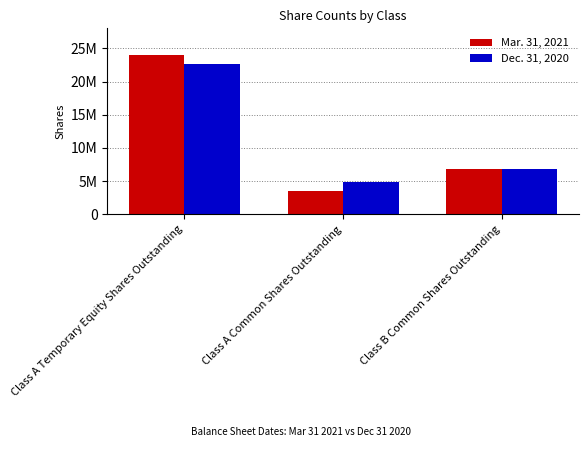

Are the bars horizontal?

No